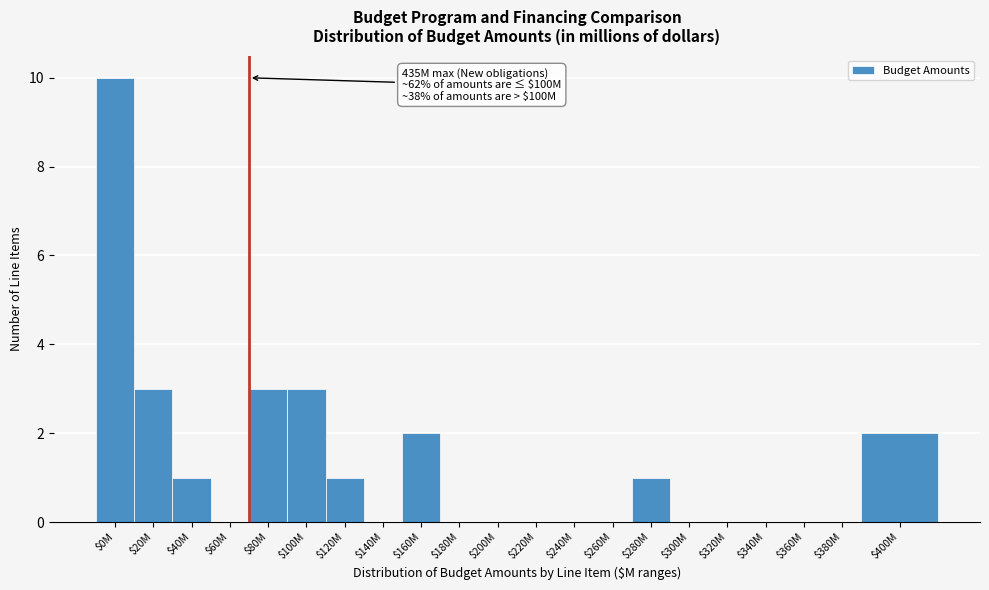

What is the sum of all values?

26